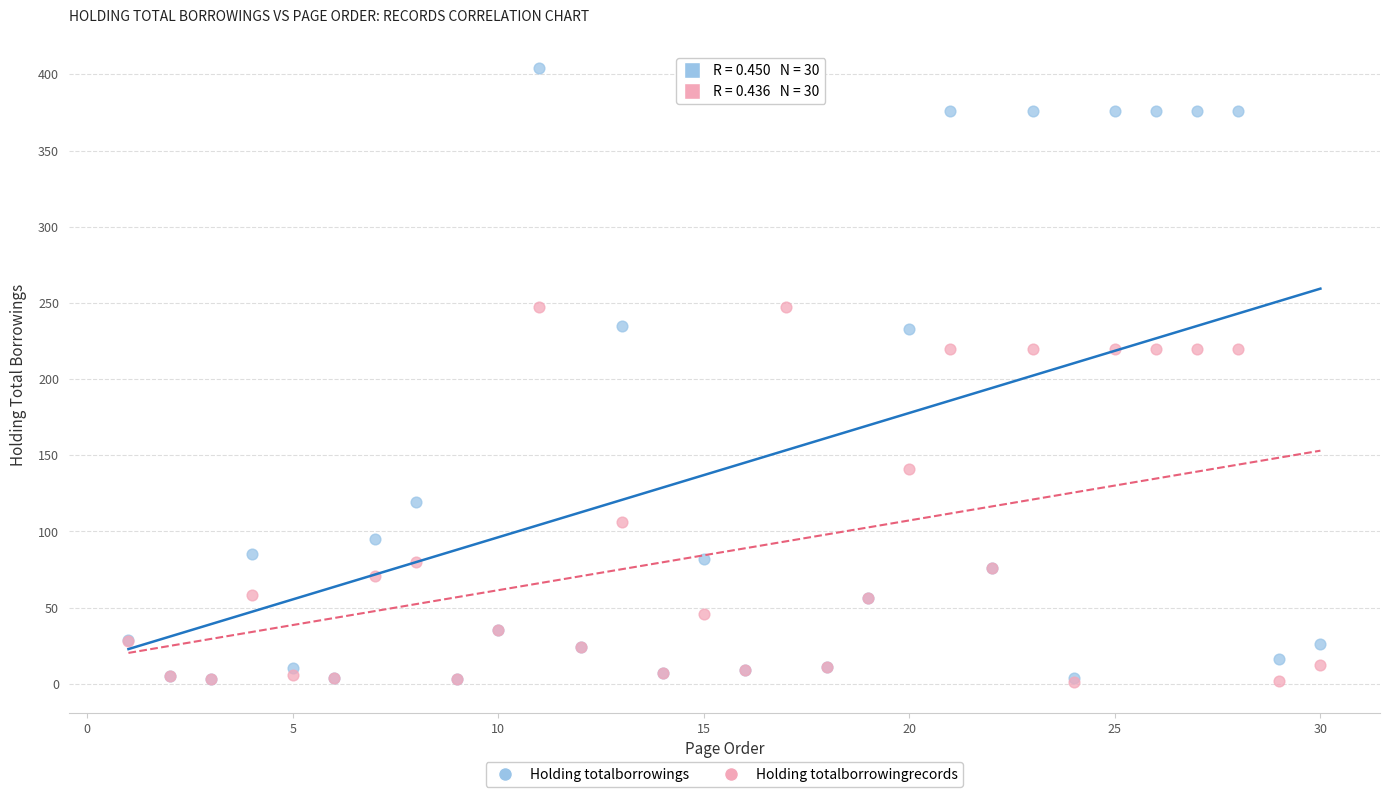

Which series reaches the maximum Y coordinate?

Holding totalborrowings